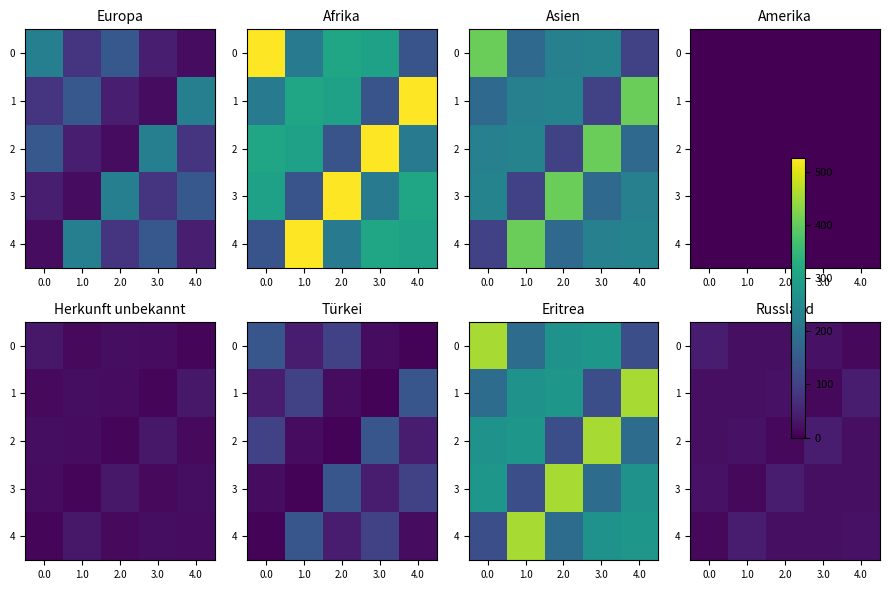

True or false: 0 has a value of 20 at 4.0.

False